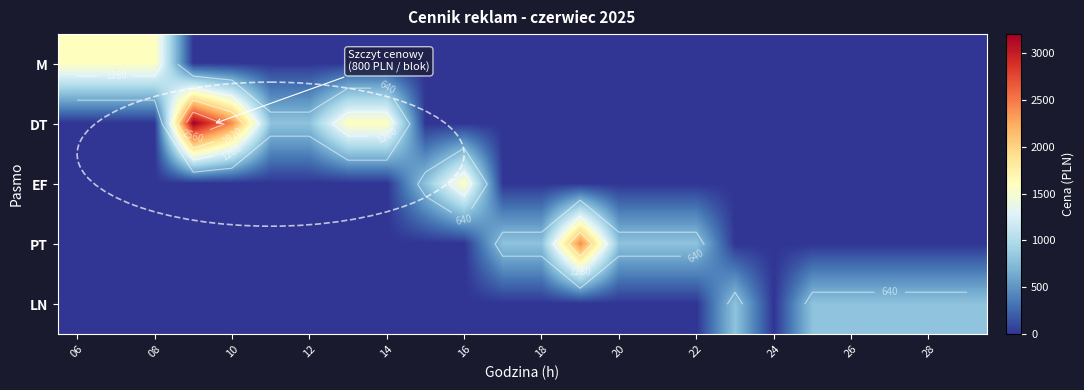

What is the maximum value shown in the chart?

3200